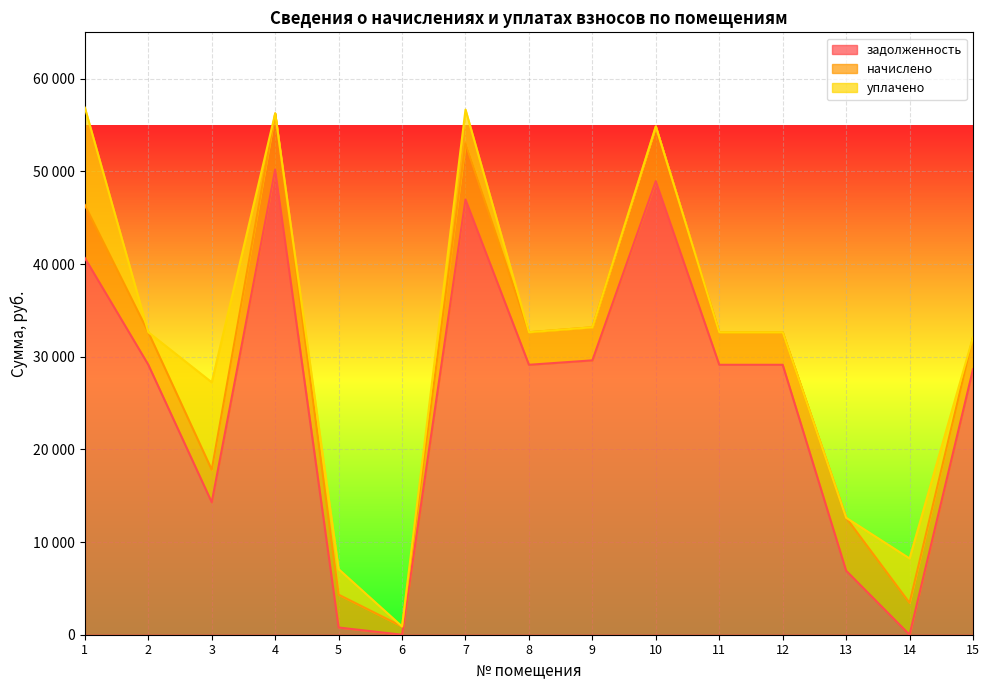

What is the value of the задолженность point at the 9th from the left?

29605.2